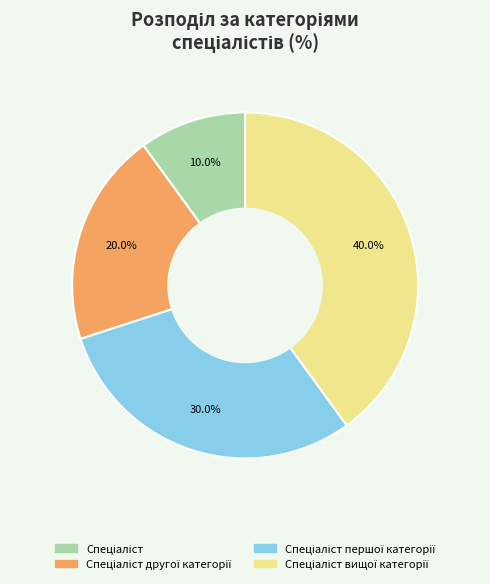

To the nearest percent, what is the average slice percentage?

25%